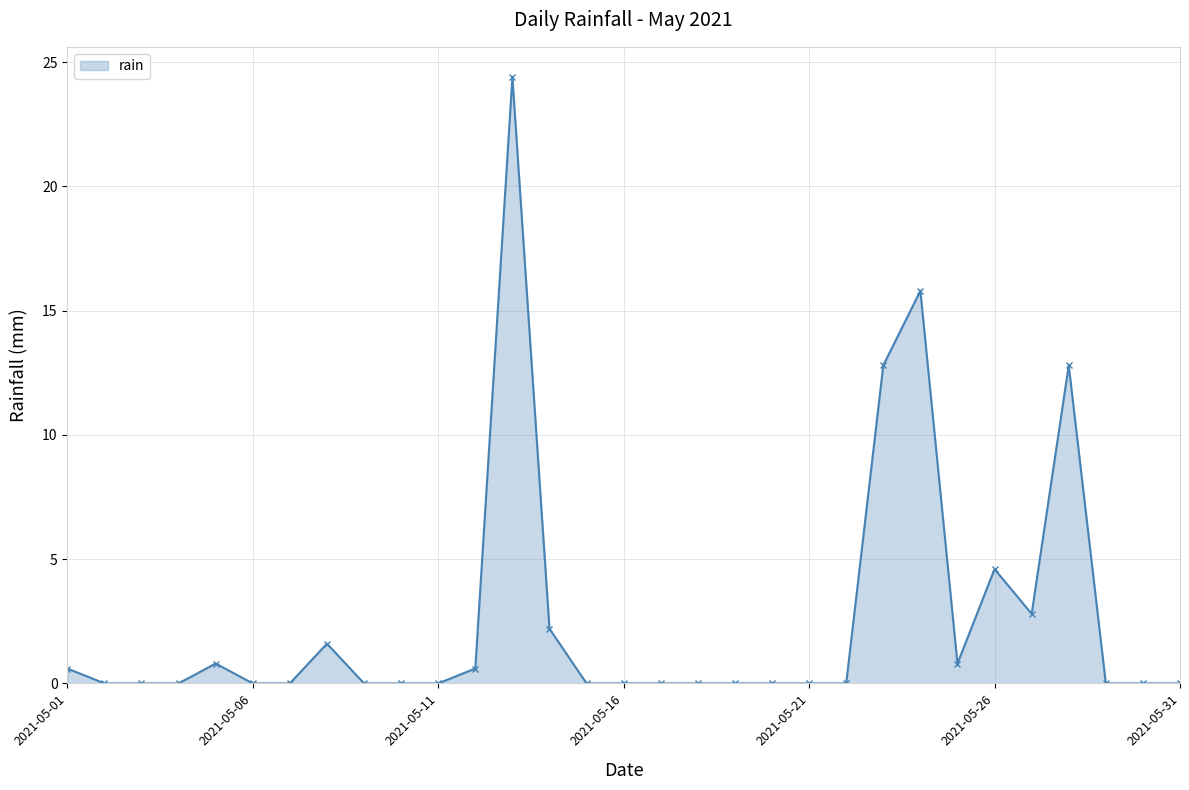

What is the greatest value displayed?

24.4